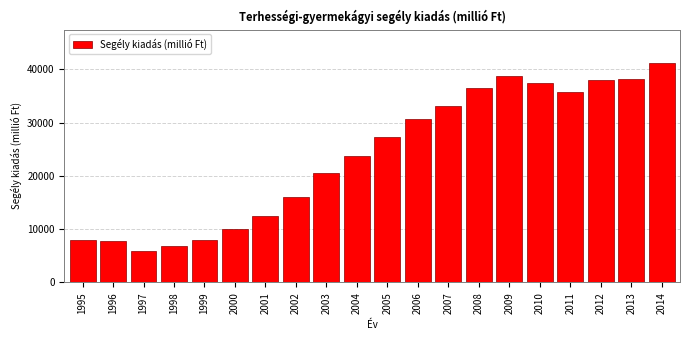

Is it true that the value at 1995 is 12299.1?

False